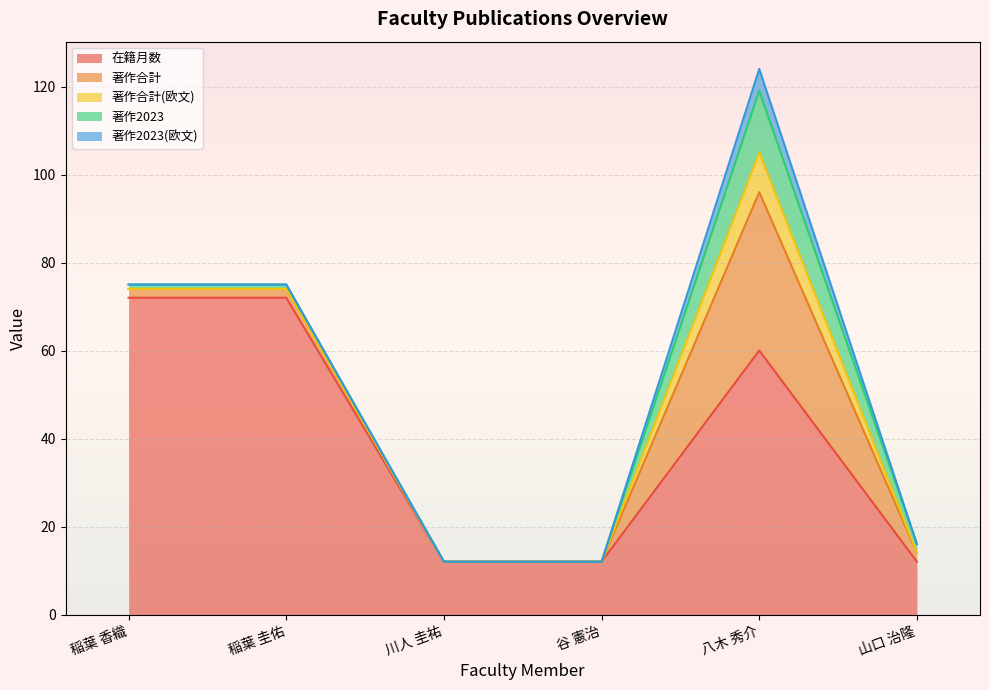

True or false: 在籍月数 and 著作2023(欧文) intersect in this chart.

False